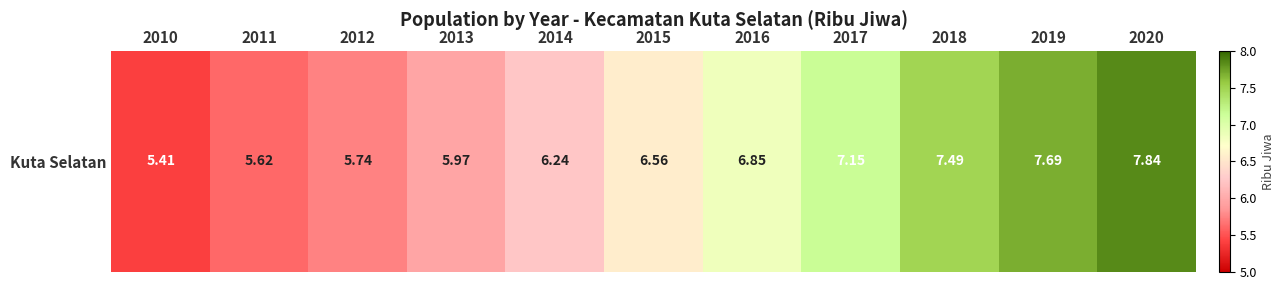

The value at 2017 is 10.0. True or false?

False